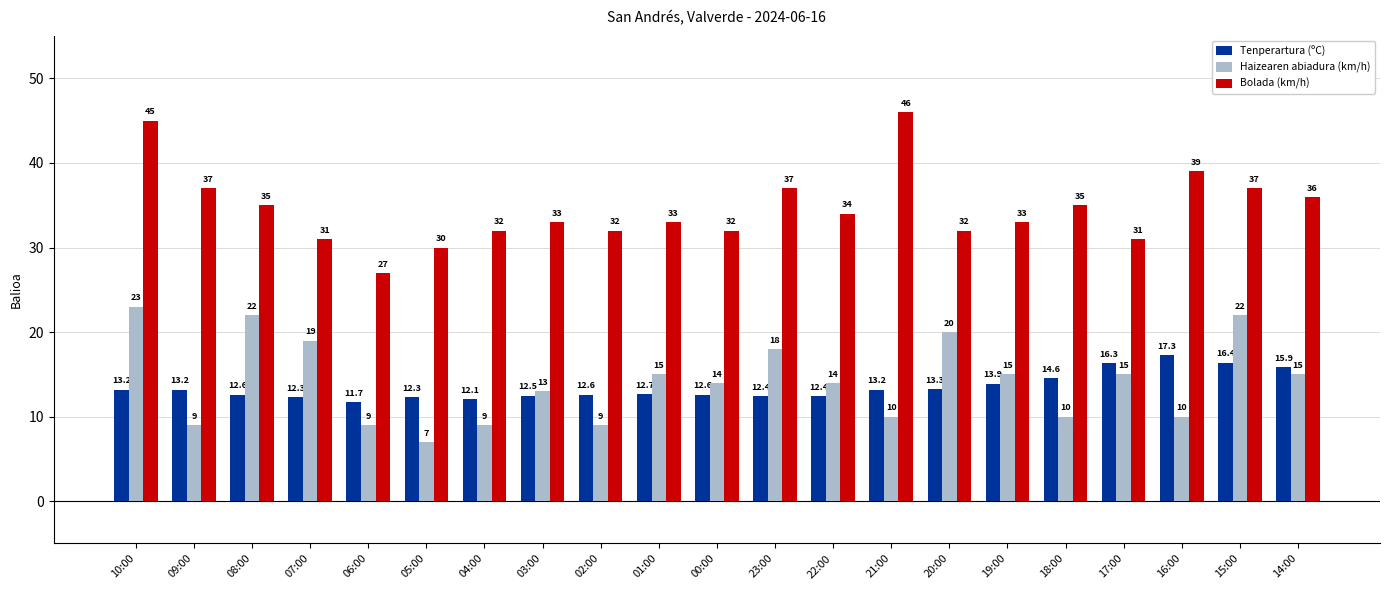

What is the minimum value shown in the chart?

7.0